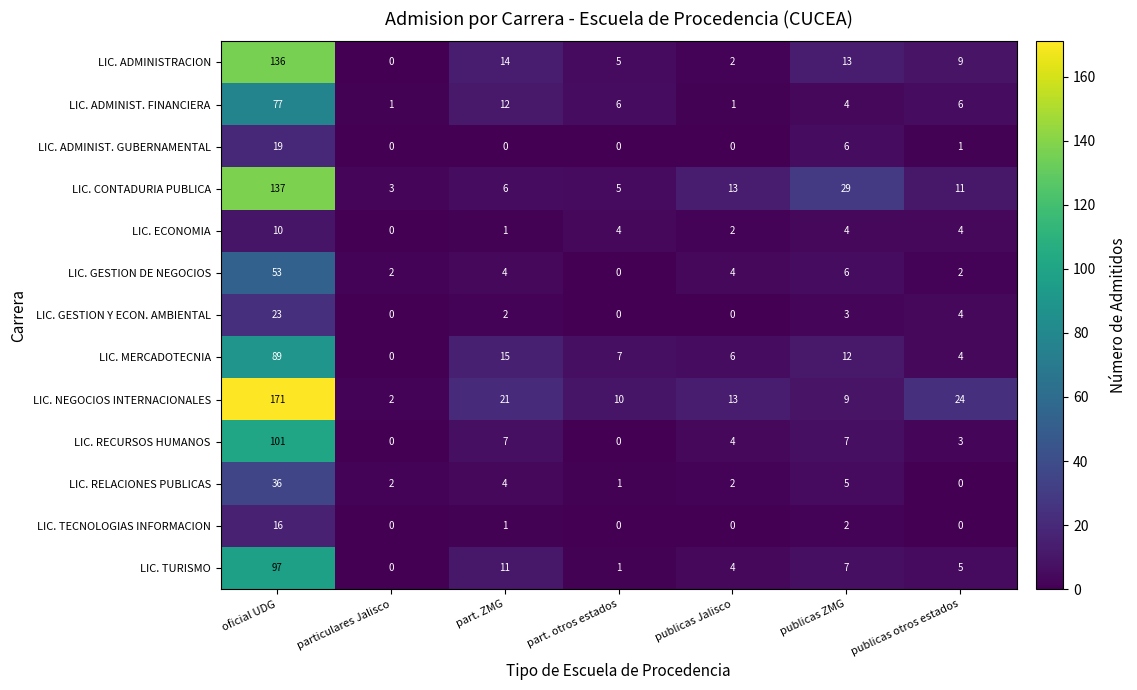

Which series has the largest total across all categories?

LIC. NEGOCIOS INTERNACIONALES